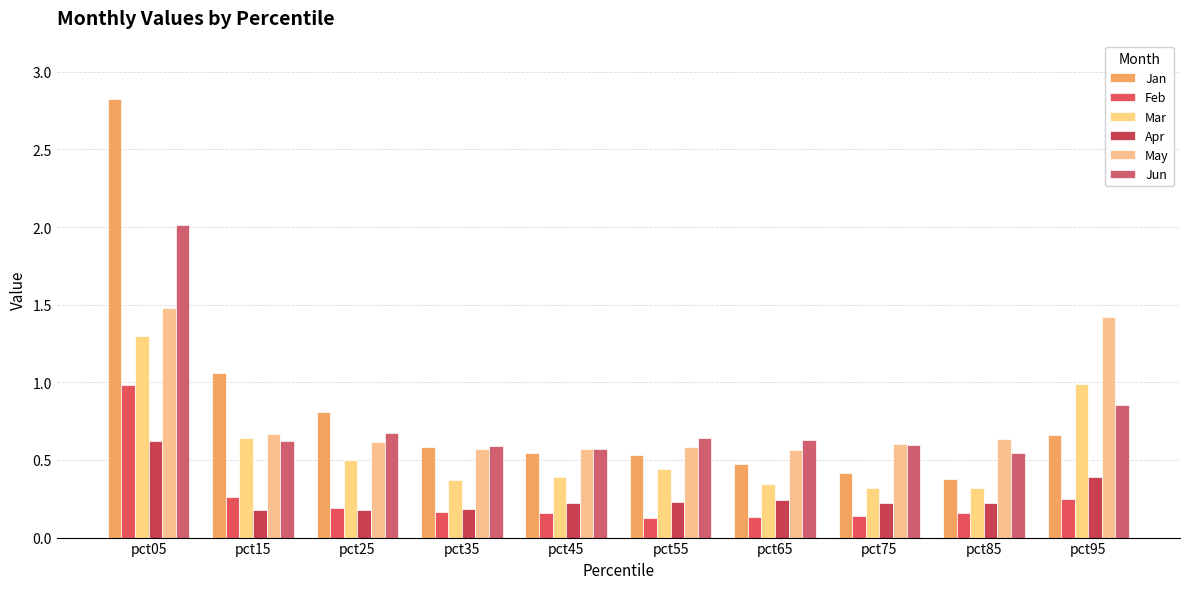

Rank the series at pct25 from lowest to highest value.

Apr, Feb, Mar, May, Jun, Jan